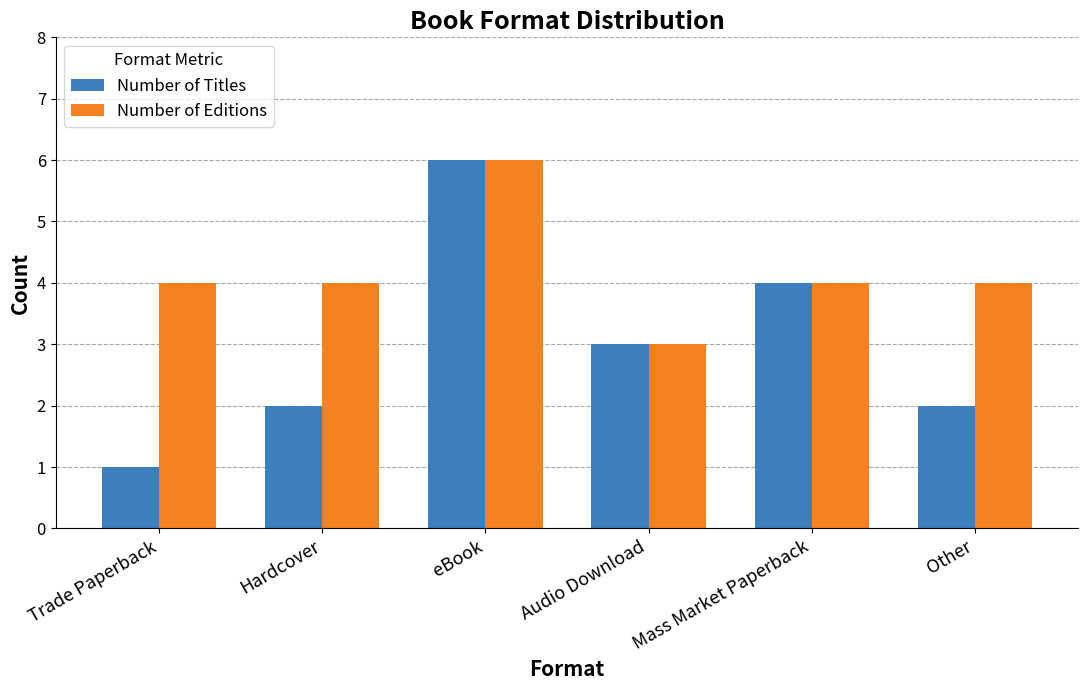

Does the chart contain stacked bars?

No